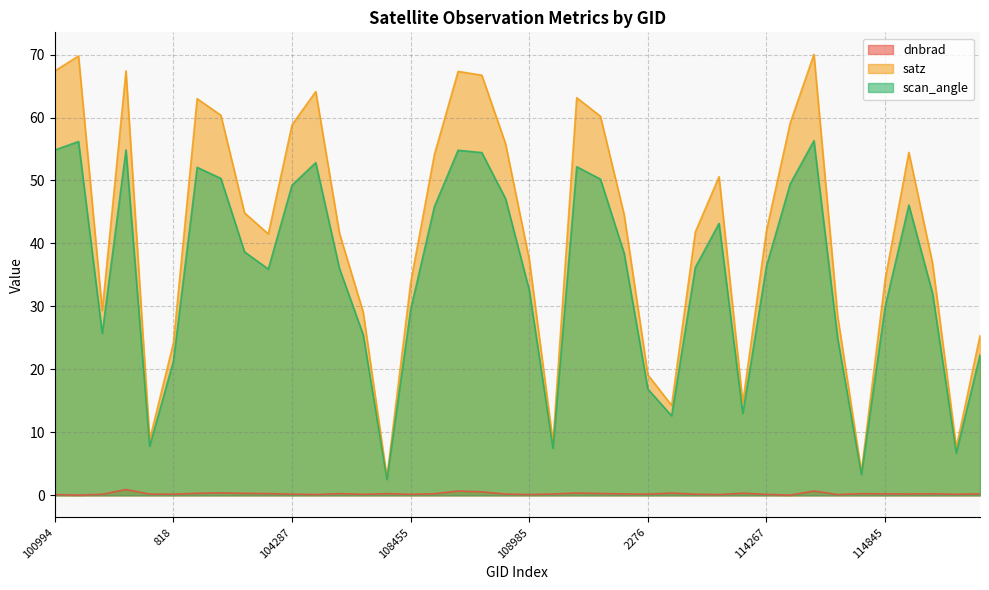

Is it true that scan_angle equals 56.2 at 102482?

True